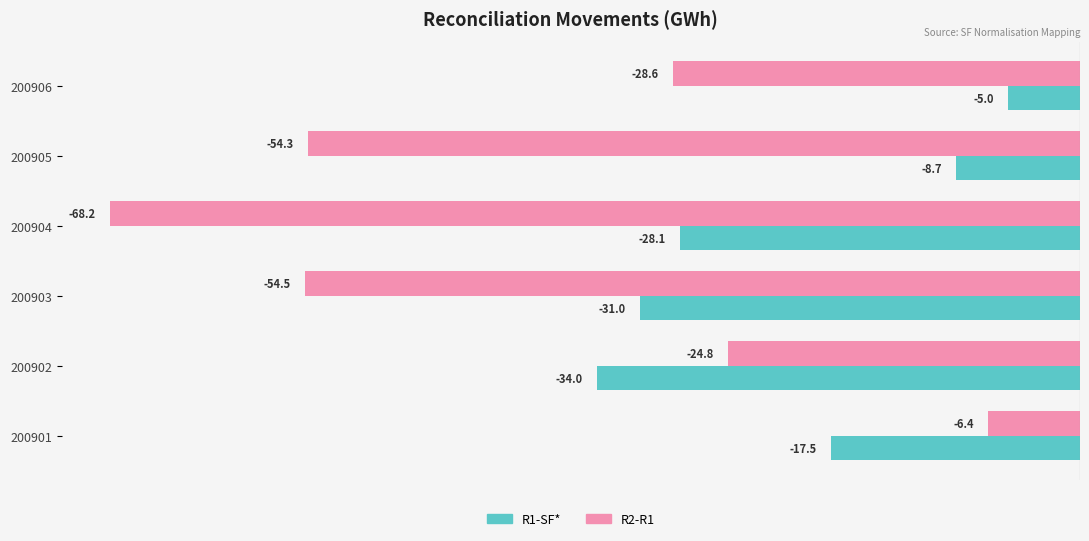

What is the difference between the R2-R1 values at 200903 and 200906?

25.9